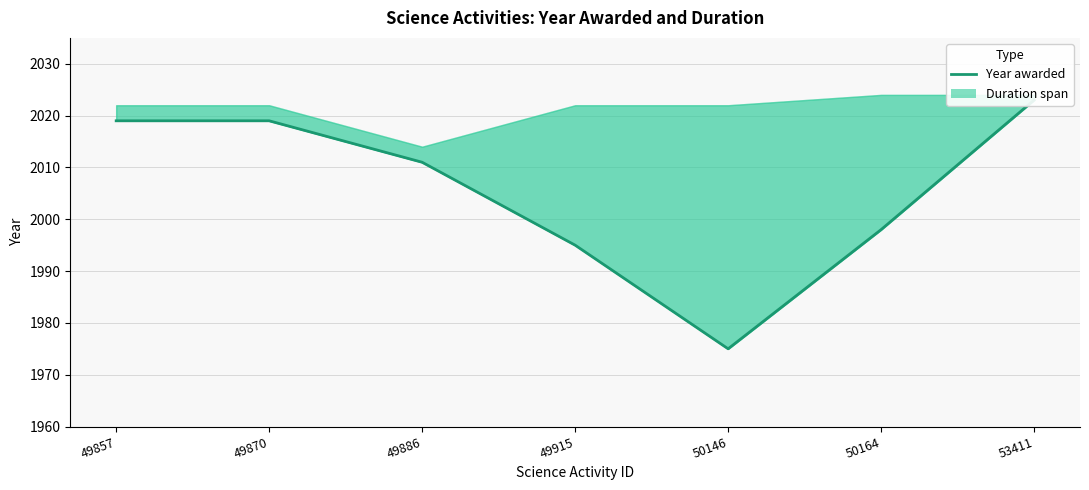

What is the average value?

2006